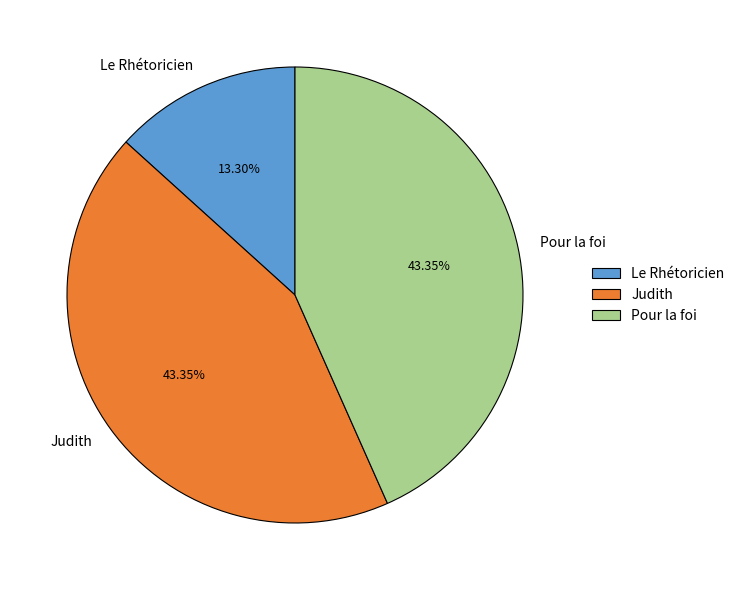

The Judith slice represents 34% of the pie. True or false?

False